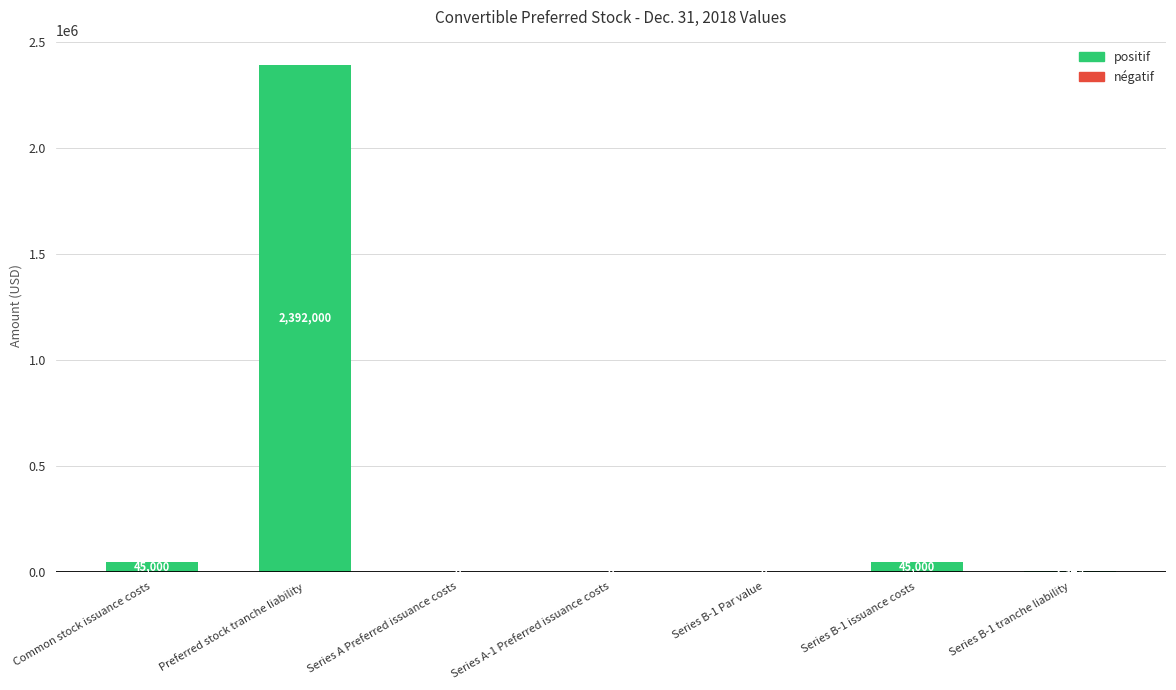

True or false: the data shows 2349 at Series B-1 tranche liability.

True